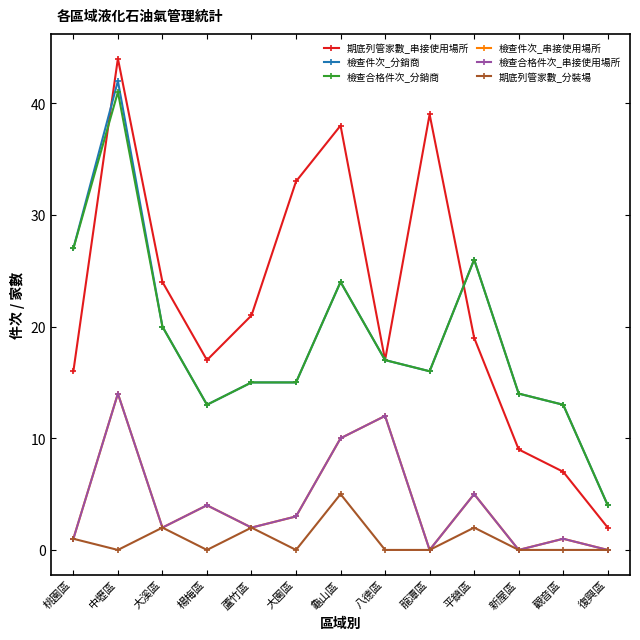

True or false: 期底列管家數_分裝場 and 檢查合格件次_分銷商 cross at least once.

False